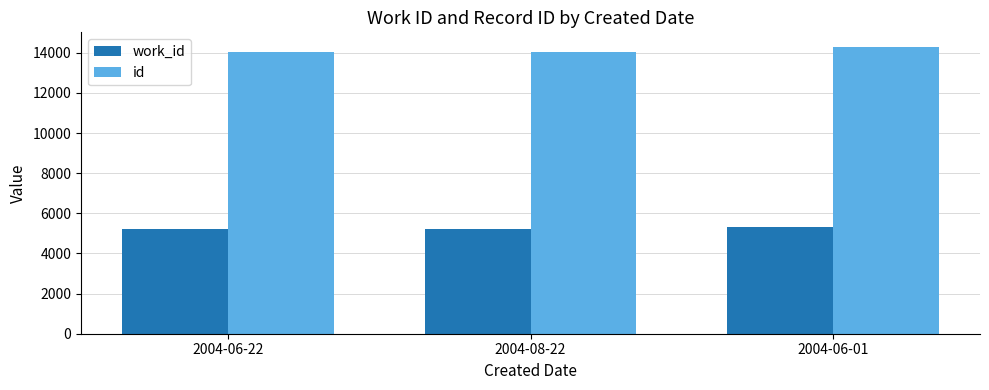

How many bars are there in each group?

2